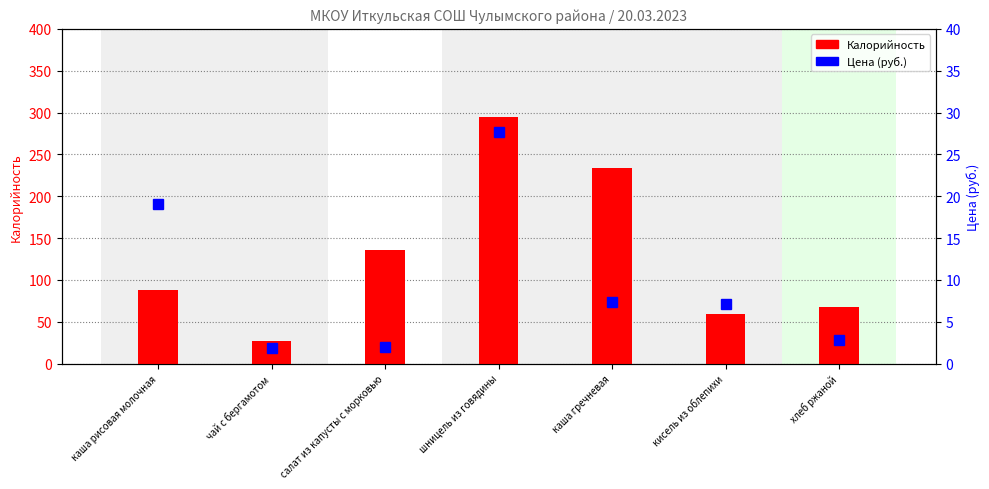

What is the label of the 2nd bar from the right?

кисель из облепихи